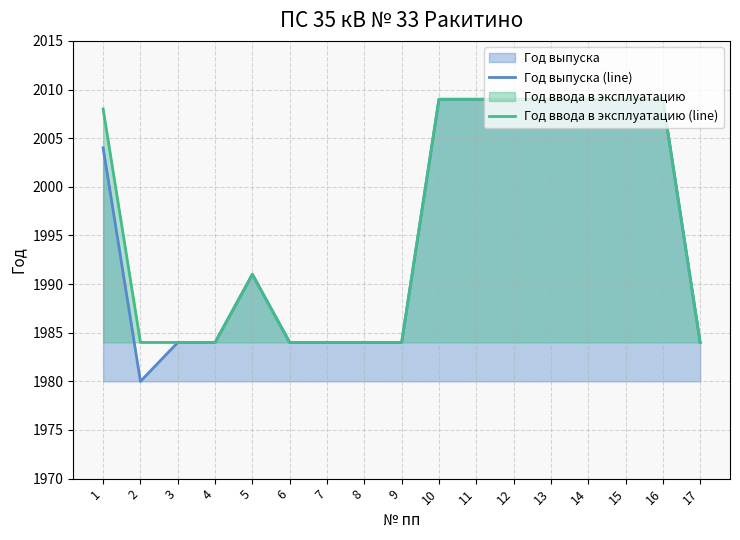

Is the value of Год выпуска (line) at 2 greater than the value of Год ввода в эксплуатацию (line) at 10?

No